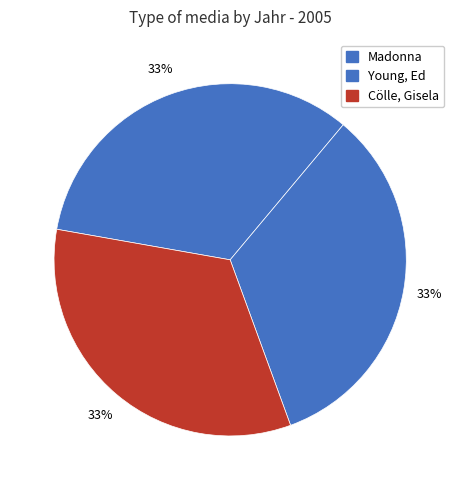

Rank the categories by value from lowest to highest.

Madonna, Young, Ed, Cölle, Gisela